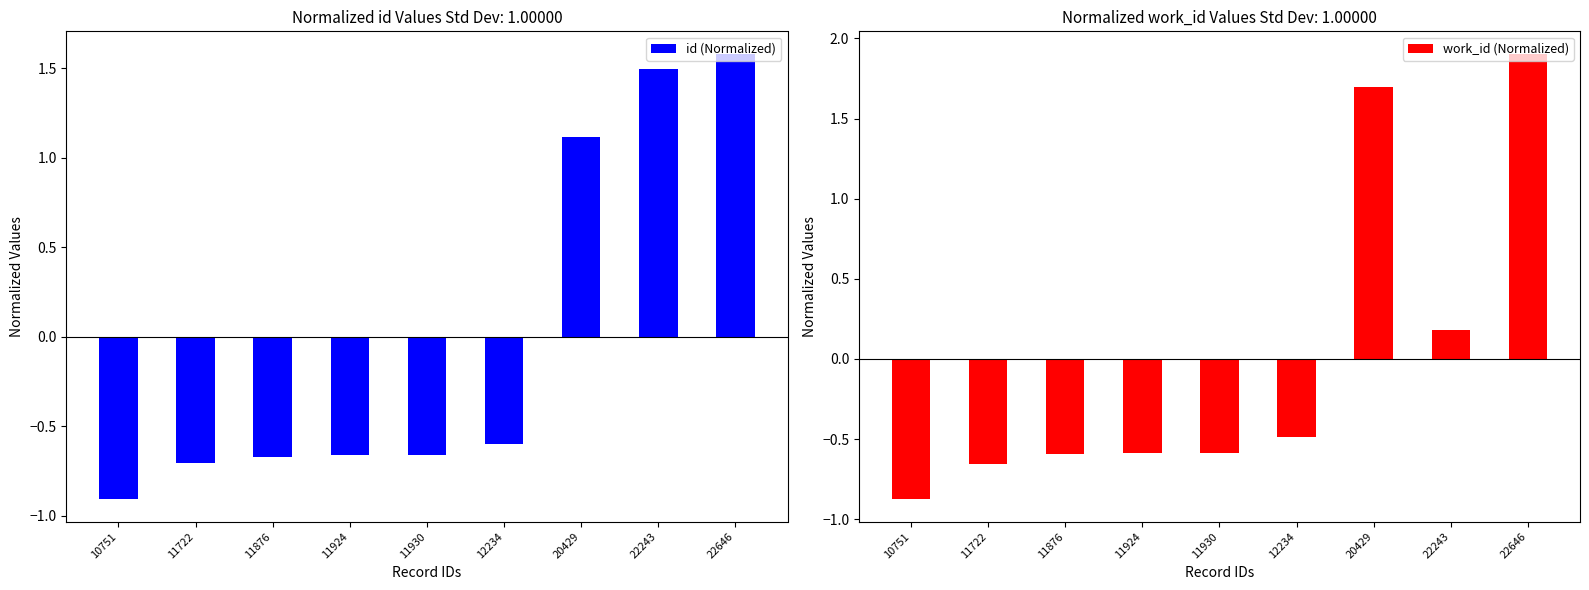

What is the total value across all series at 22243?

1.7